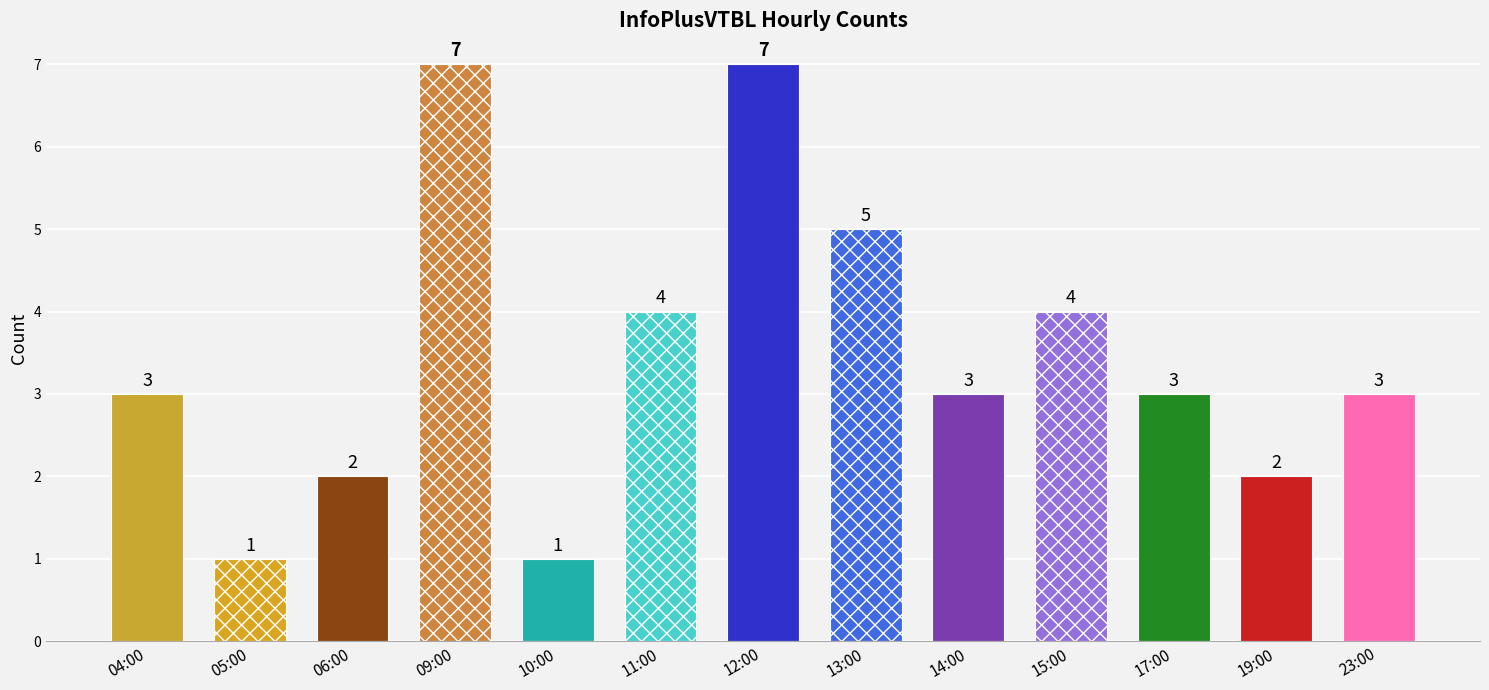

Which category has the lowest value across all series?

05:00